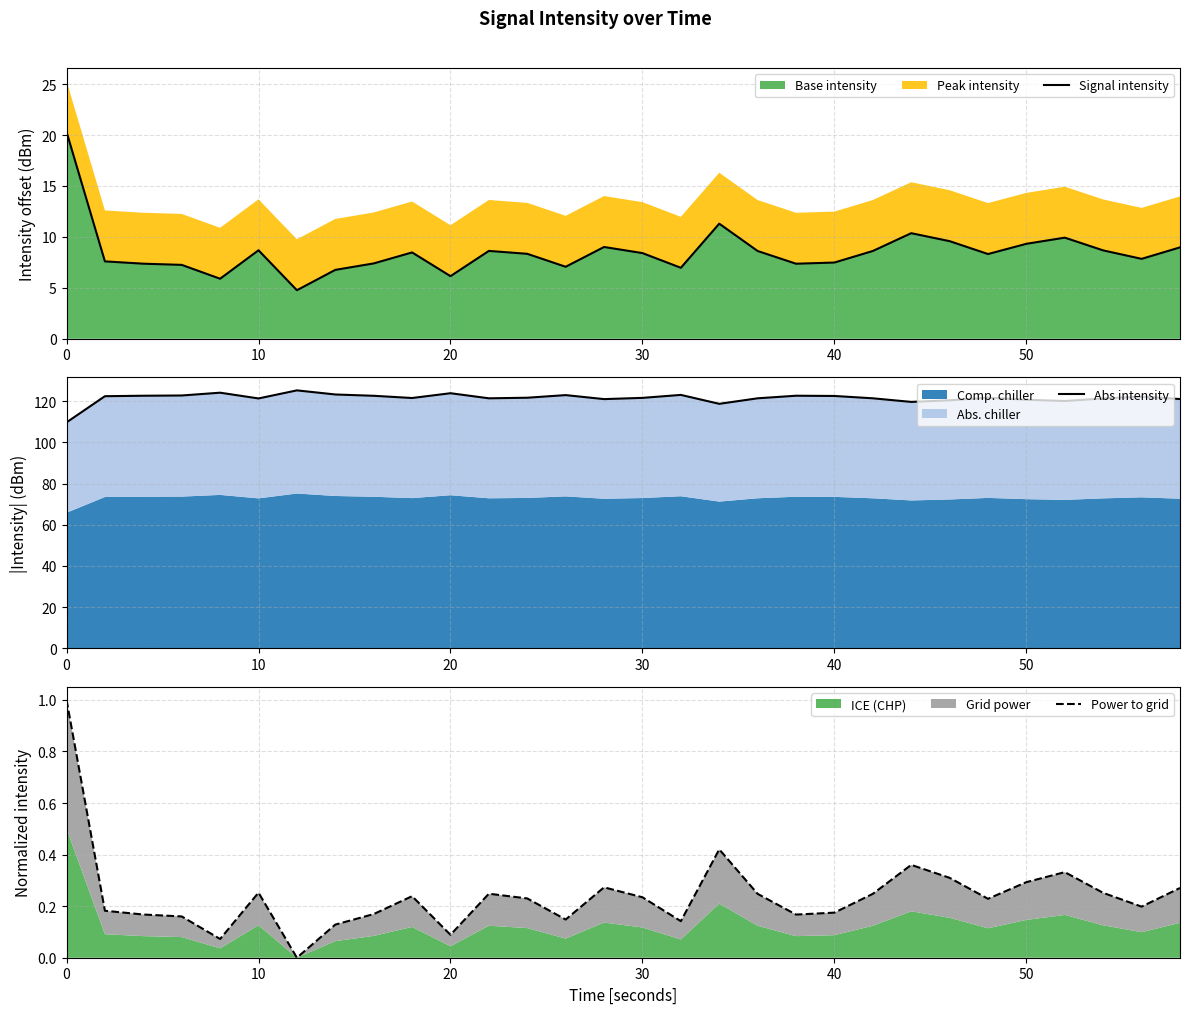

Does the chart have visible grid lines?

Yes